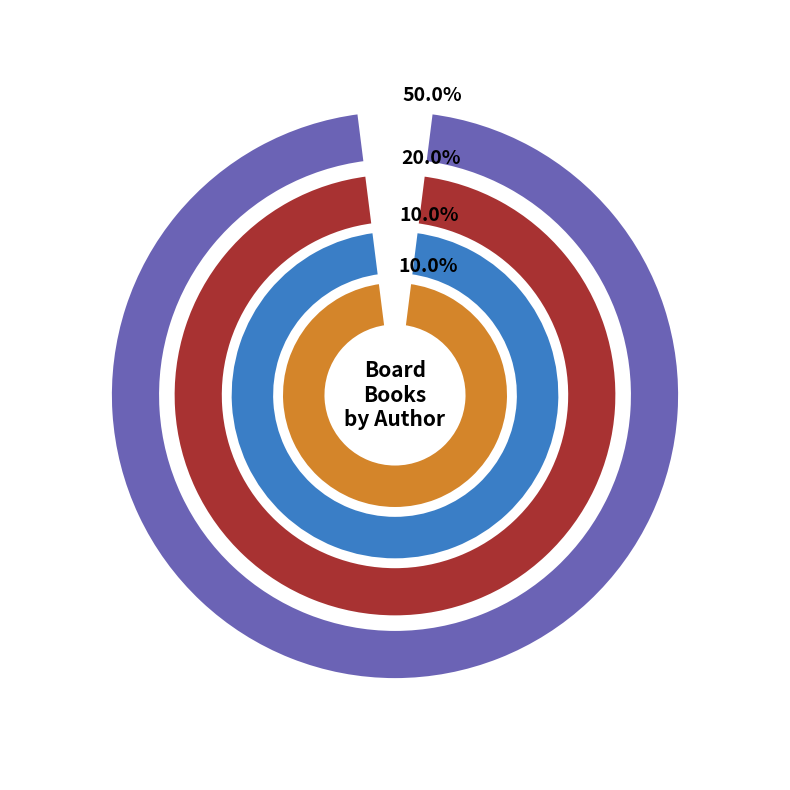

Is it true that Dori Elys is 1% of the pie?

False